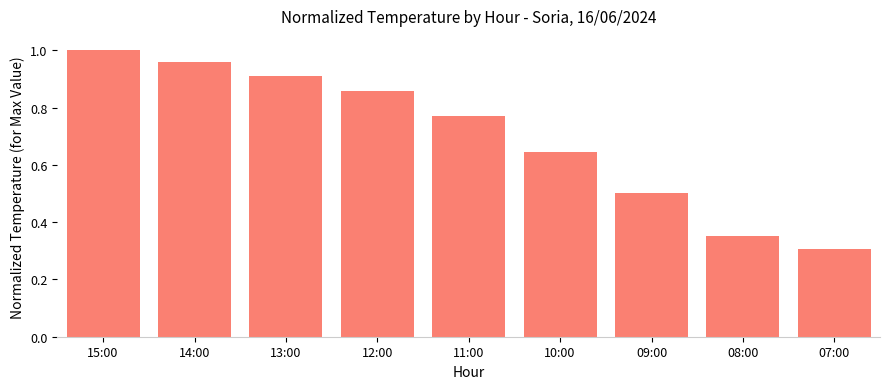

List the labels in order of value, largest first.

15:00, 14:00, 13:00, 12:00, 11:00, 10:00, 09:00, 08:00, 07:00